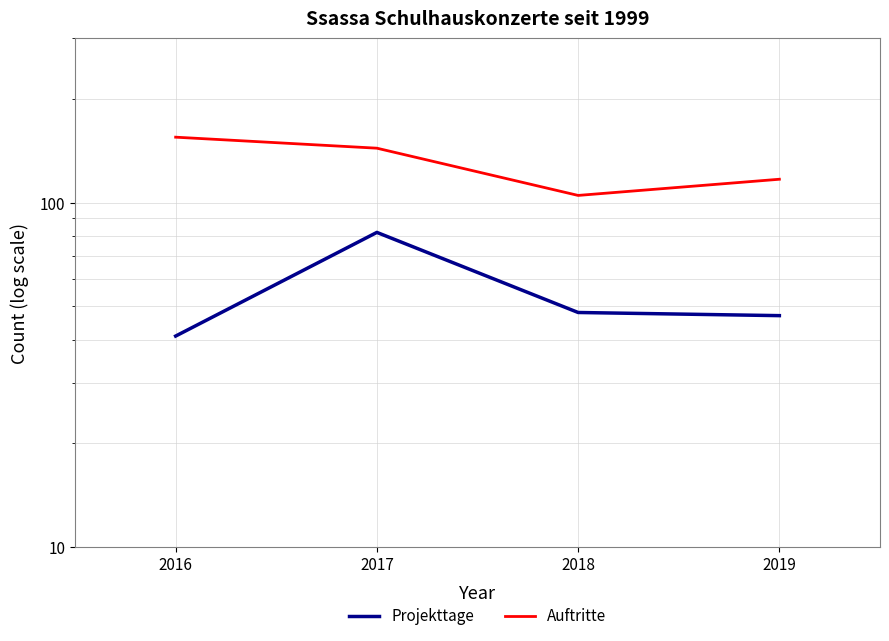

Does the chart display data point markers on the line(s)?

No